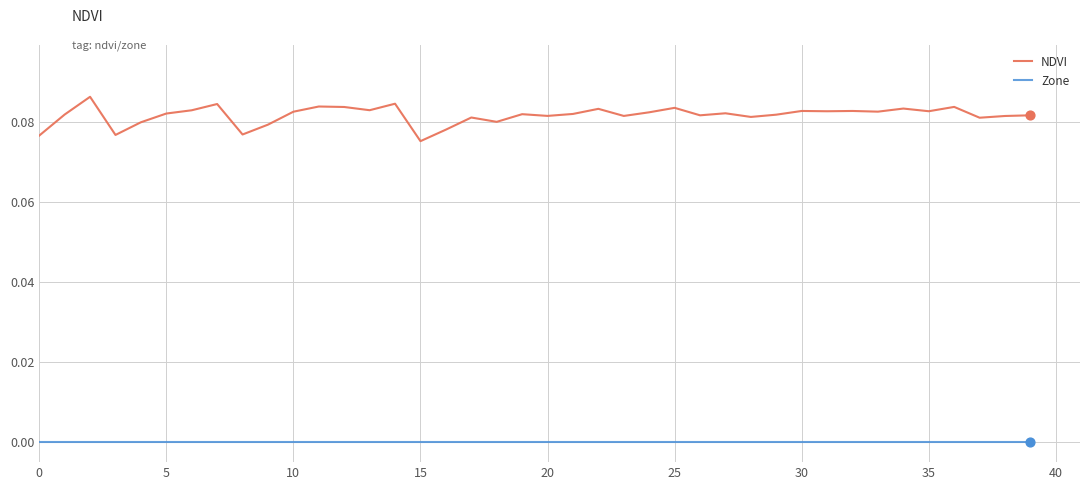

Which series has the widest spread of values?

NDVI